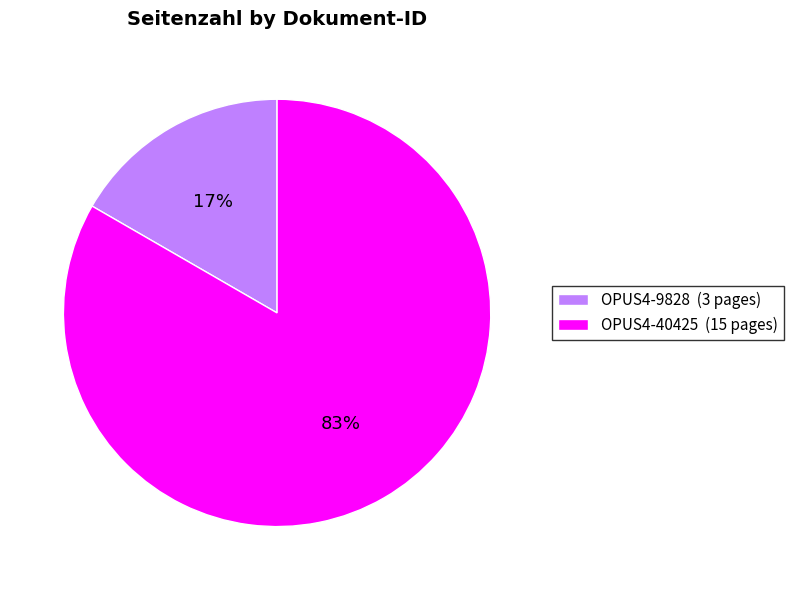

Is the sum of OPUS4-9828 (3 pages) and OPUS4-40425 (15 pages) greater than half?

Yes